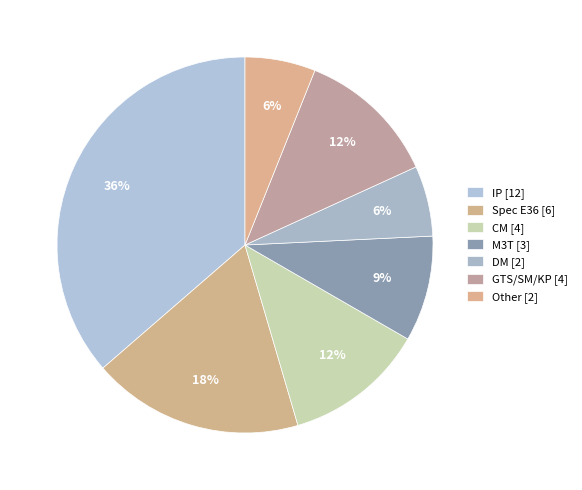

How many segments does this pie chart have?

7